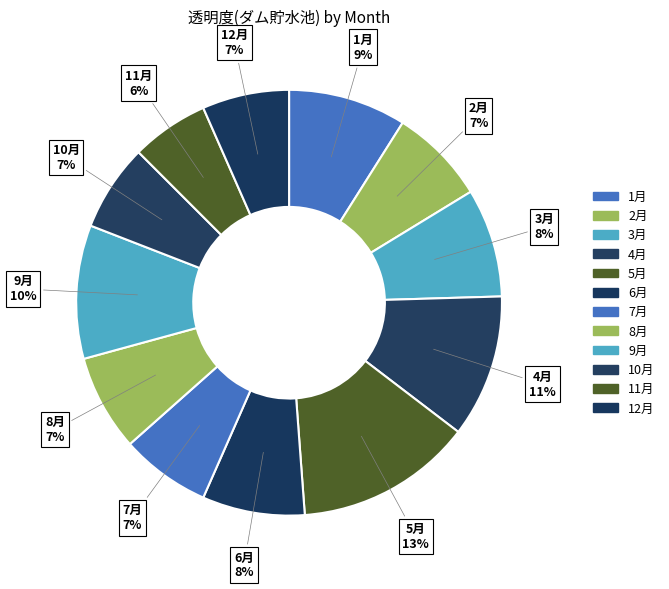

Approximately how many times larger is the value at 4月 compared to 10月?

1.6